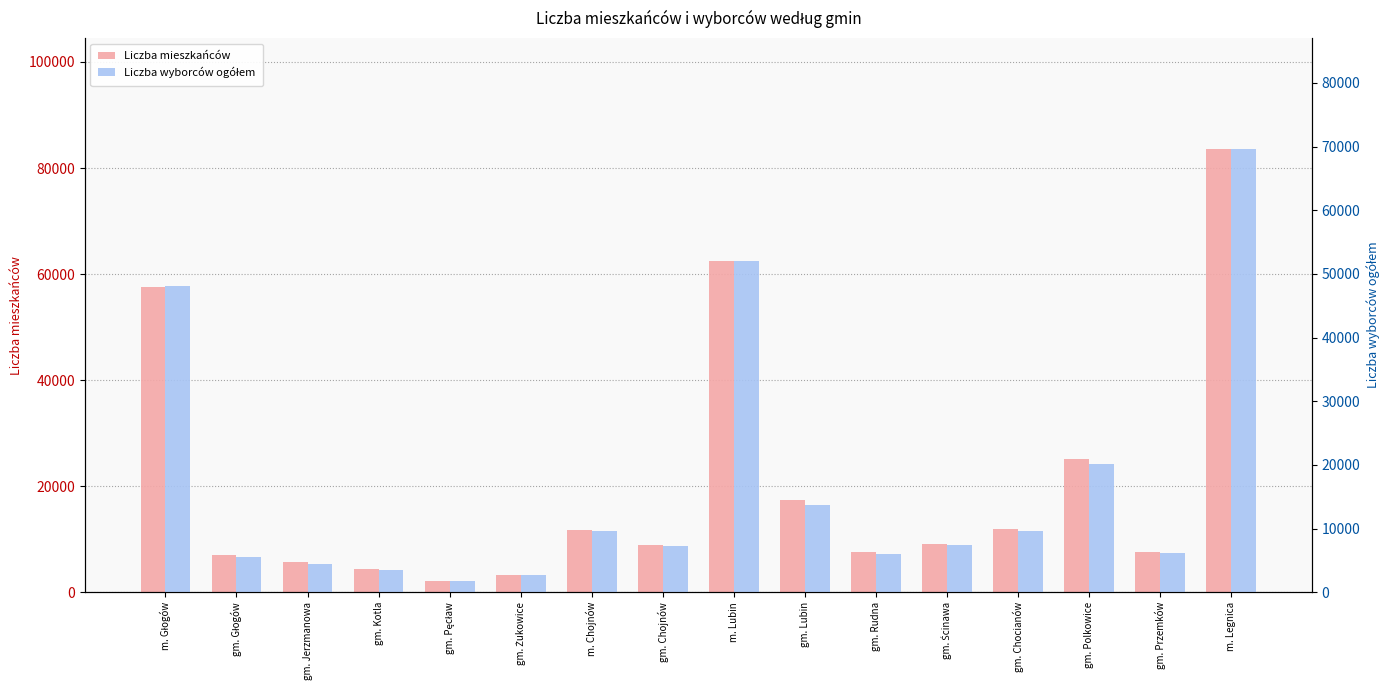

How many values in the Liczba wyborców ogółem series are below 7488?

8